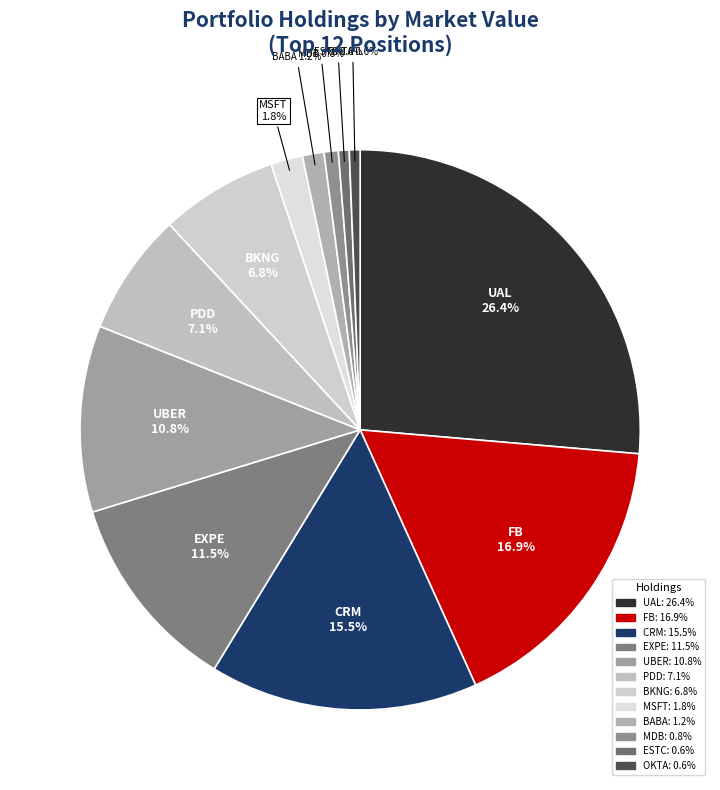

Is there a majority slice in this chart?

No